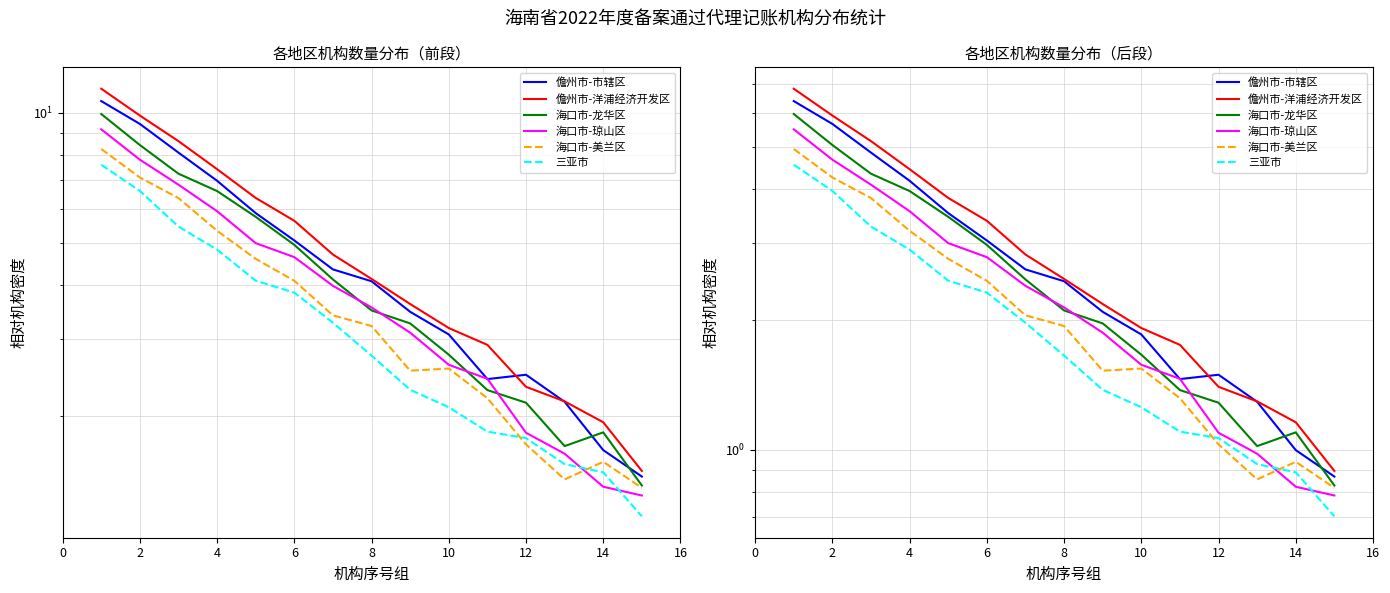

What is the value of the 儋州市-市辖区 point at the 10th from the left?

1.8